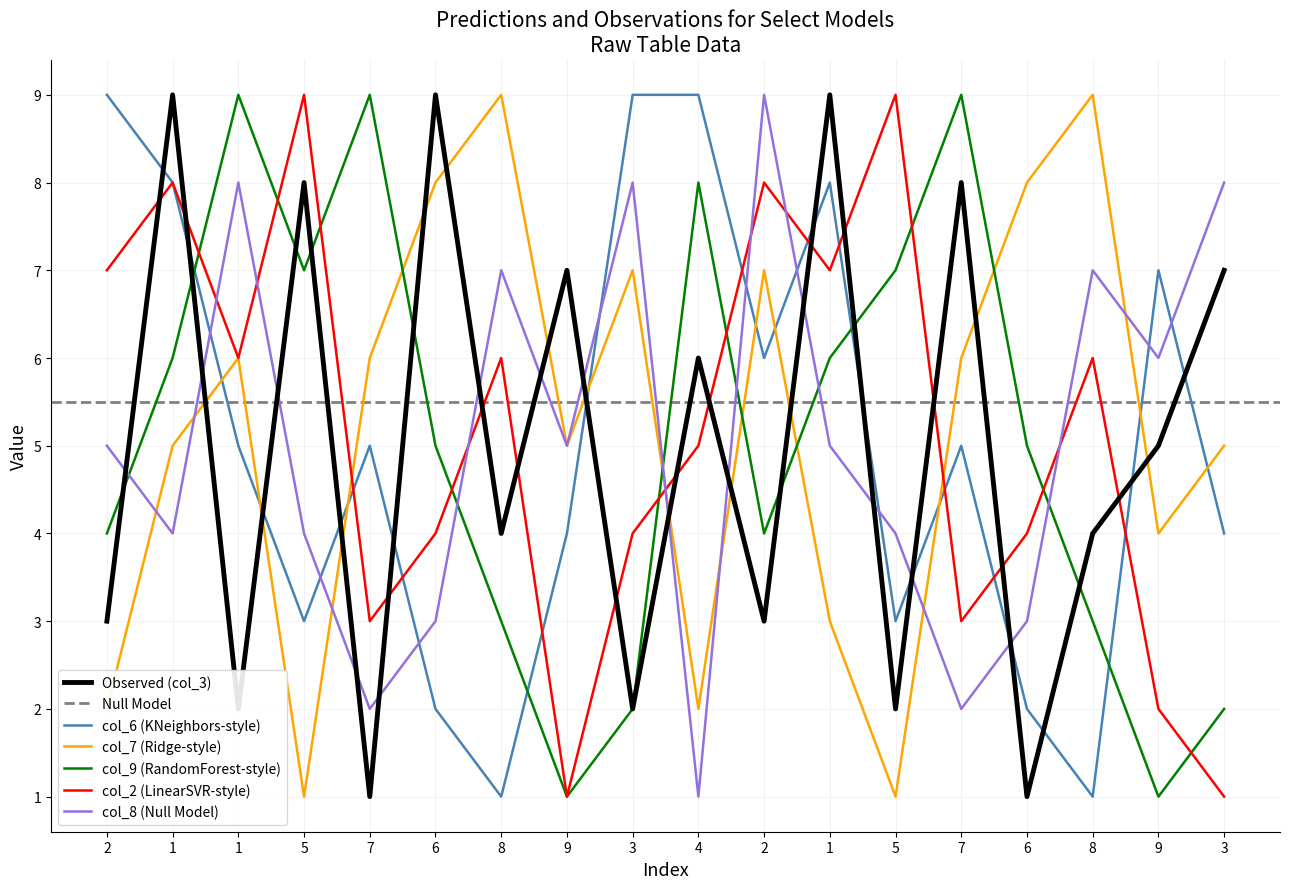

Between 5 and 7, which is larger?

5